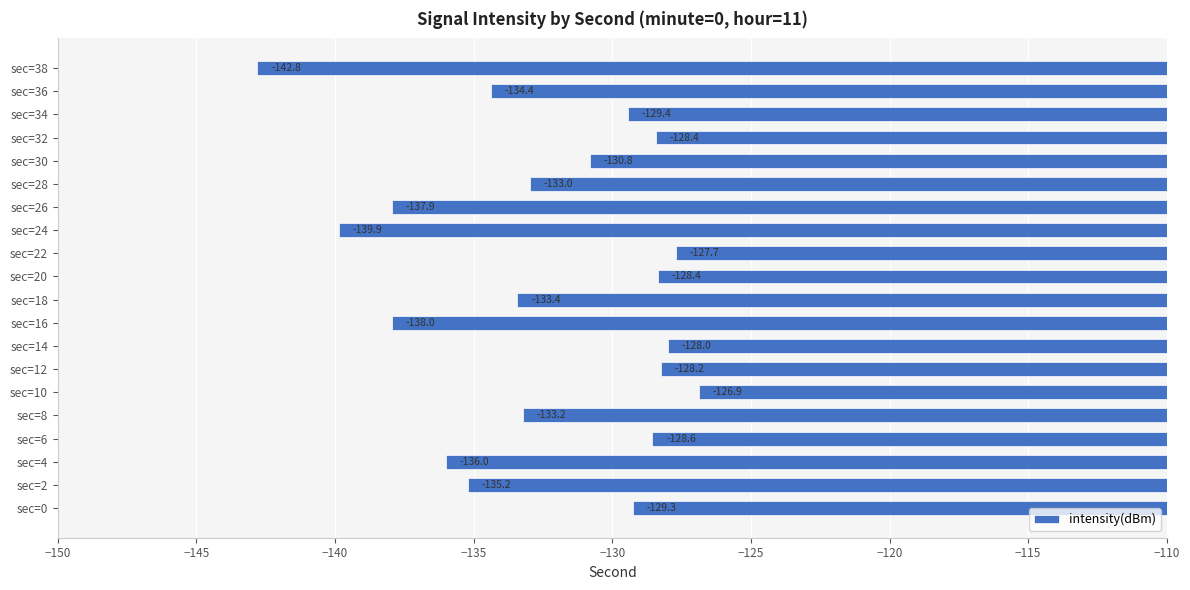

What is the sum of all values?

-2649.4